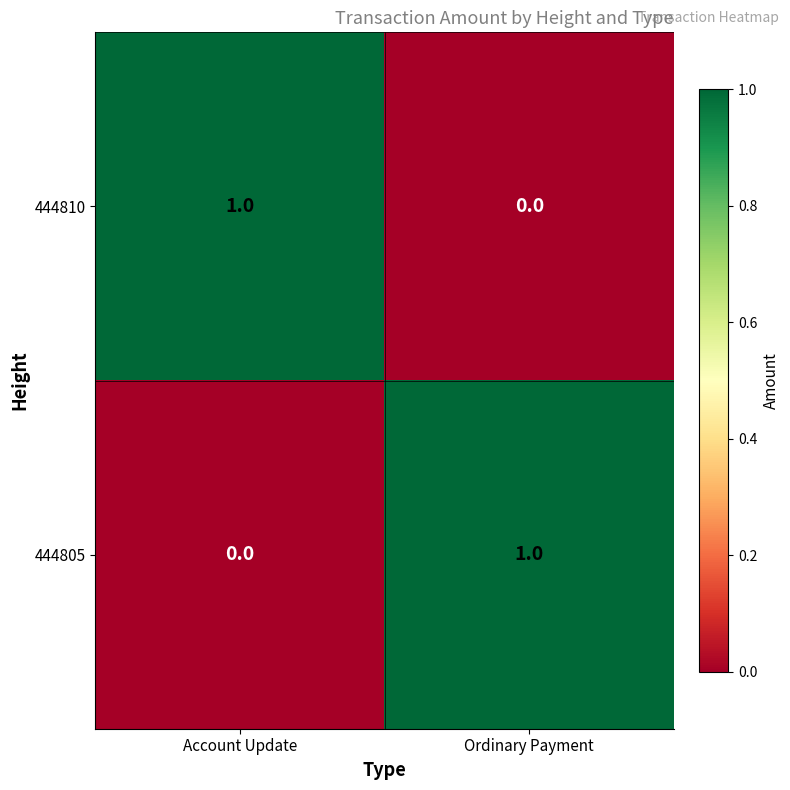

The 444805 series shows 0 at Account Update. True or false?

True